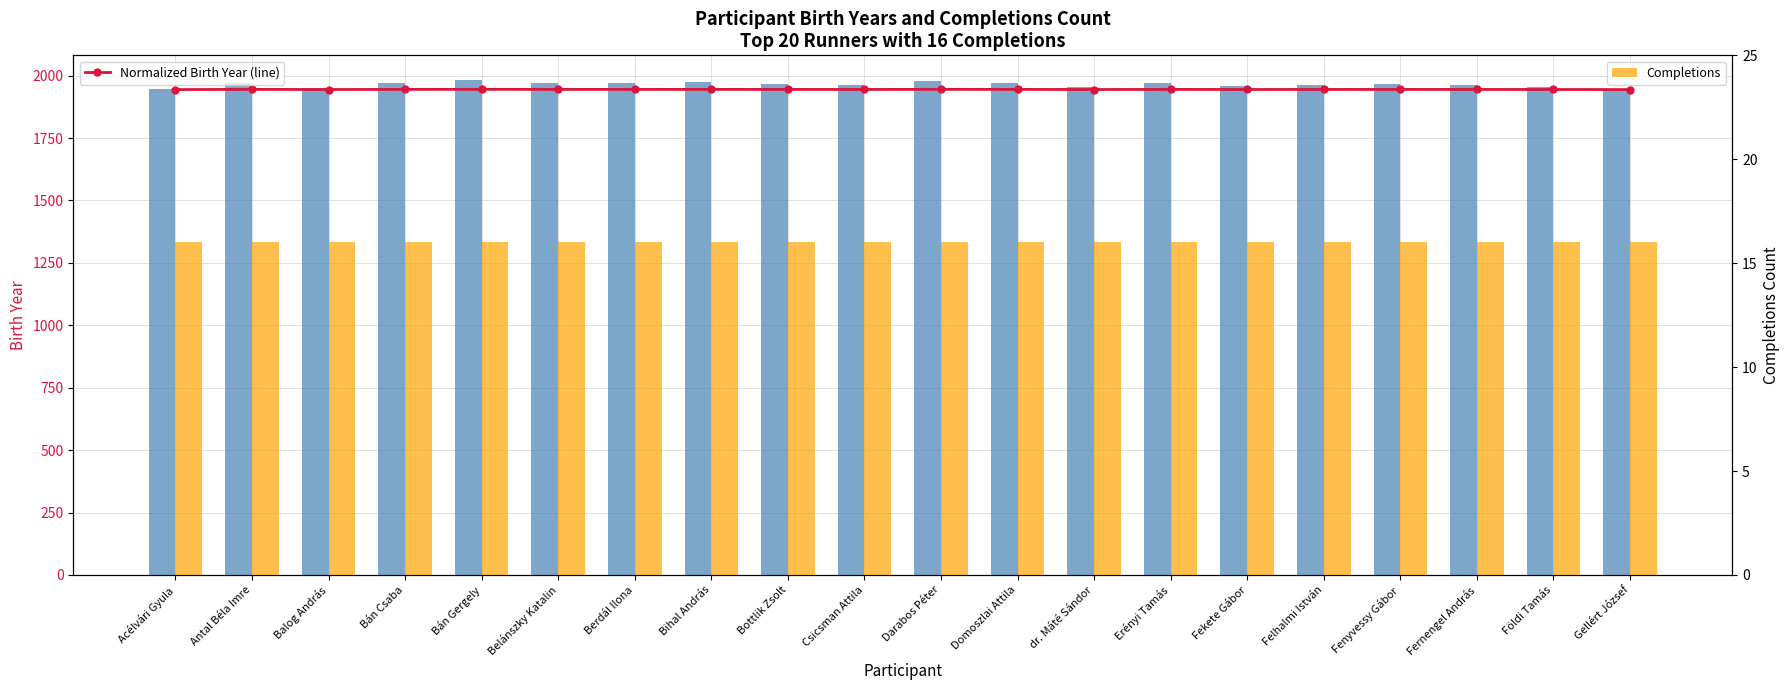

What are all the series names shown in the legend?

Normalized Birth Year (line), Birth Year, Completions